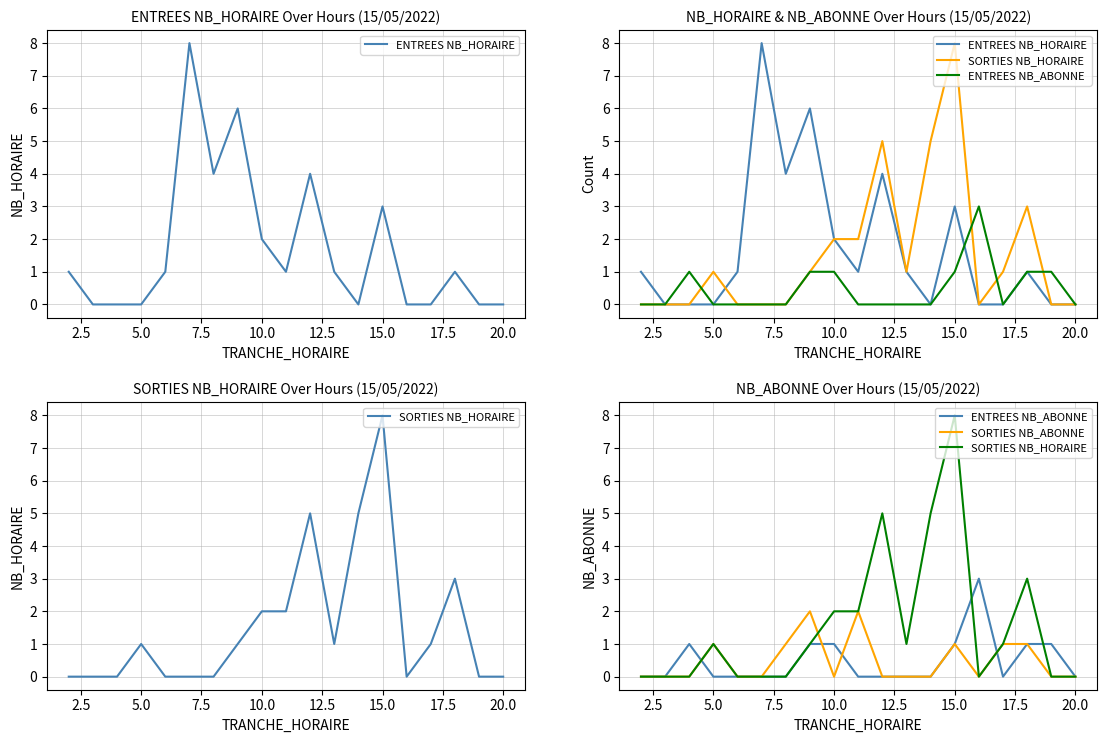

How many data points in SORTIES NB_HORAIRE are above 1?

6